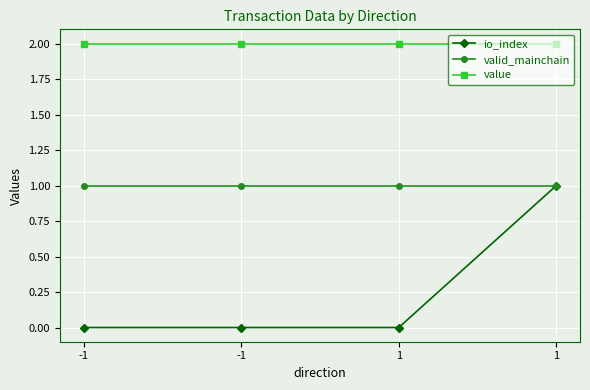

Which series has the largest total across all categories?

value